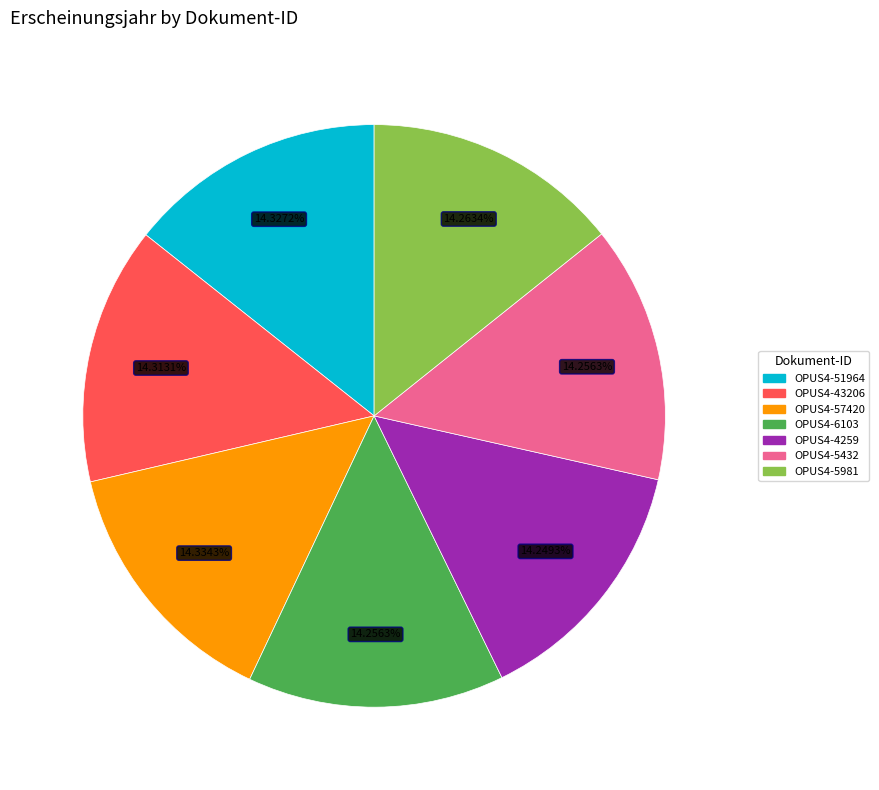

What percentage is the OPUS4-43206 slice, to the nearest percent?

14%